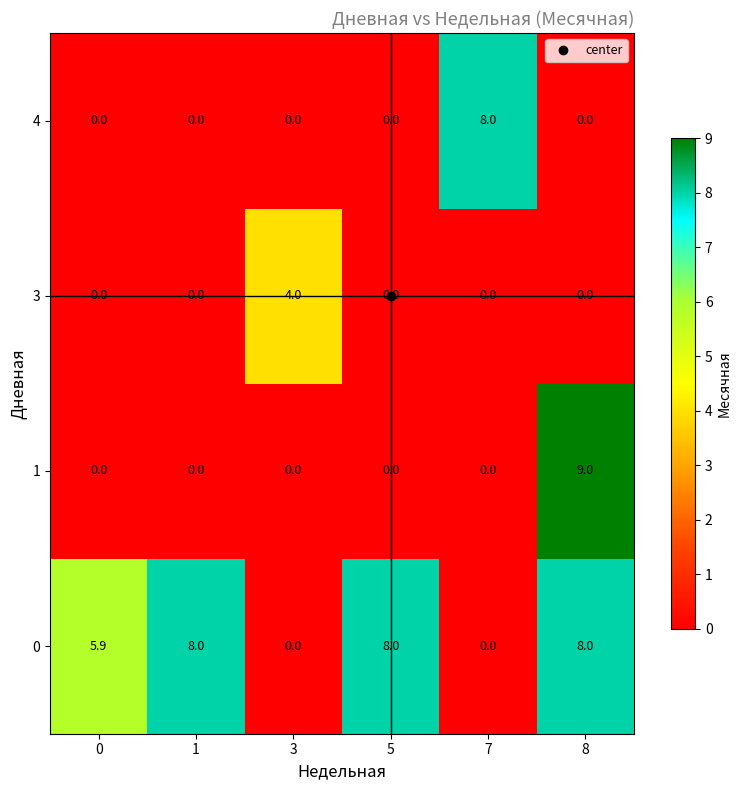

What is the maximum value shown in the chart?

9.0